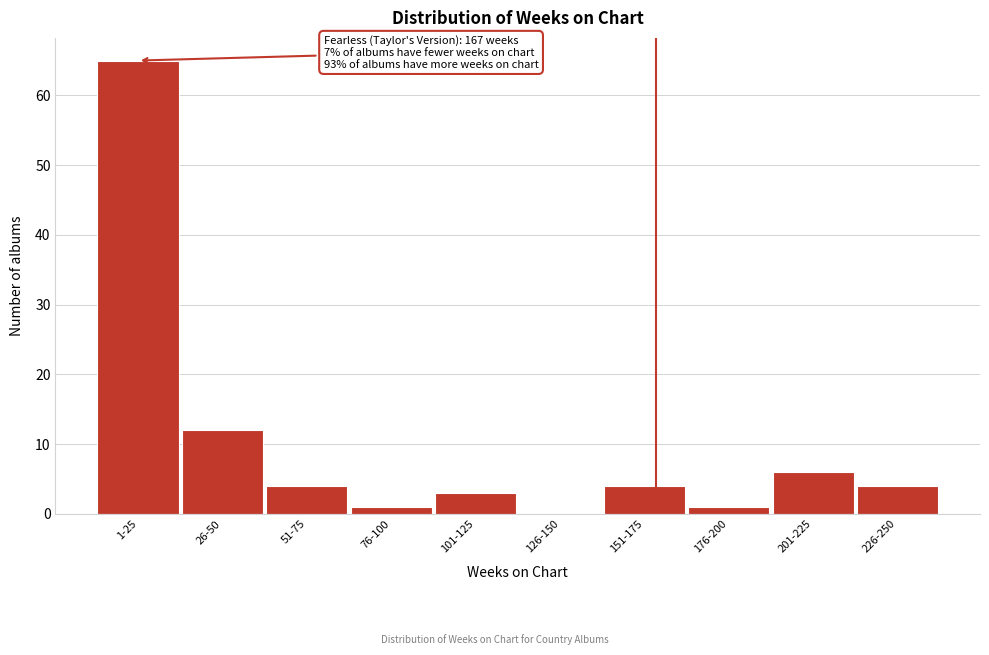

Reading left to right, extract all data points from this chart.

1-25=65	26-50=12	51-75=4	76-100=1	101-125=3	126-150=0	151-175=4	176-200=1	201-225=6	226-250=4